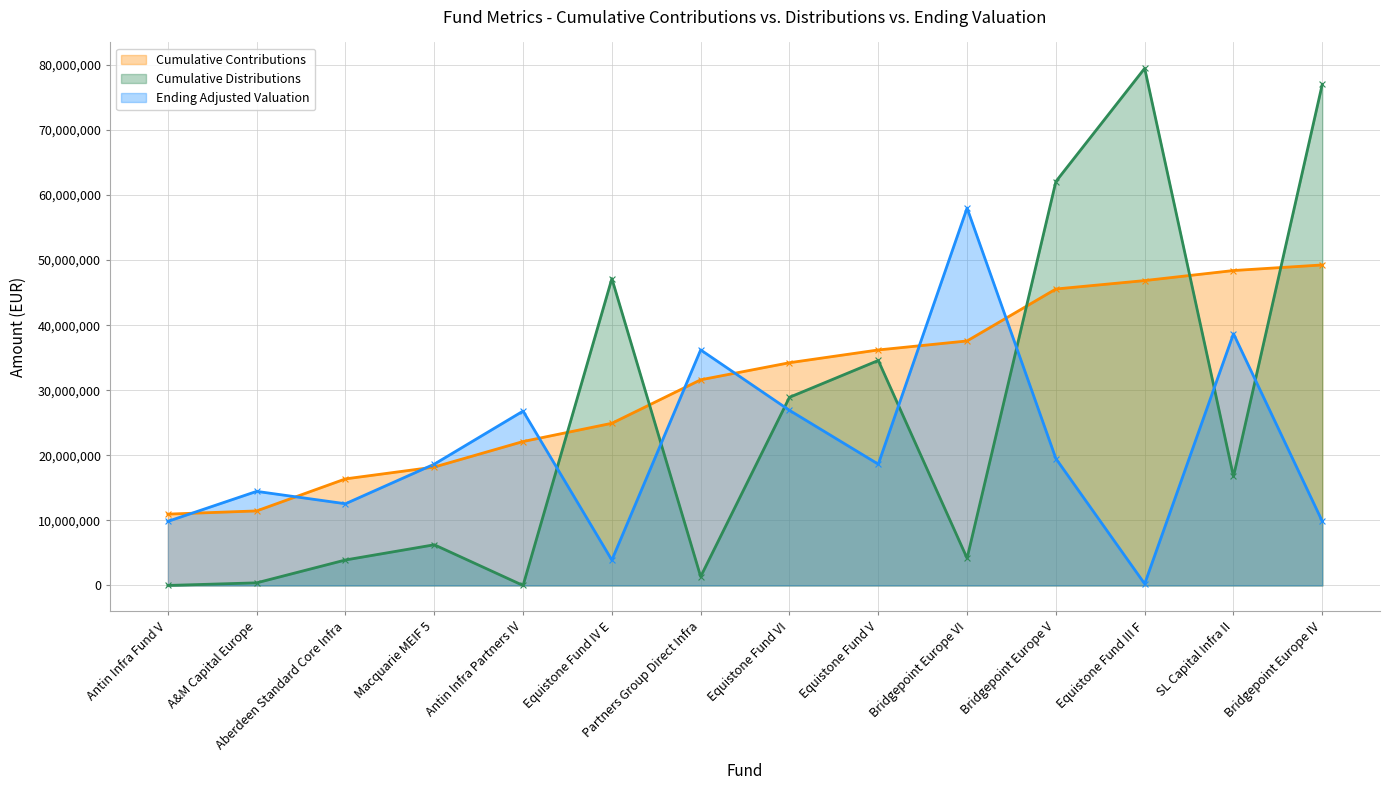

At how many categories does at least one series exceed 48760976?

4